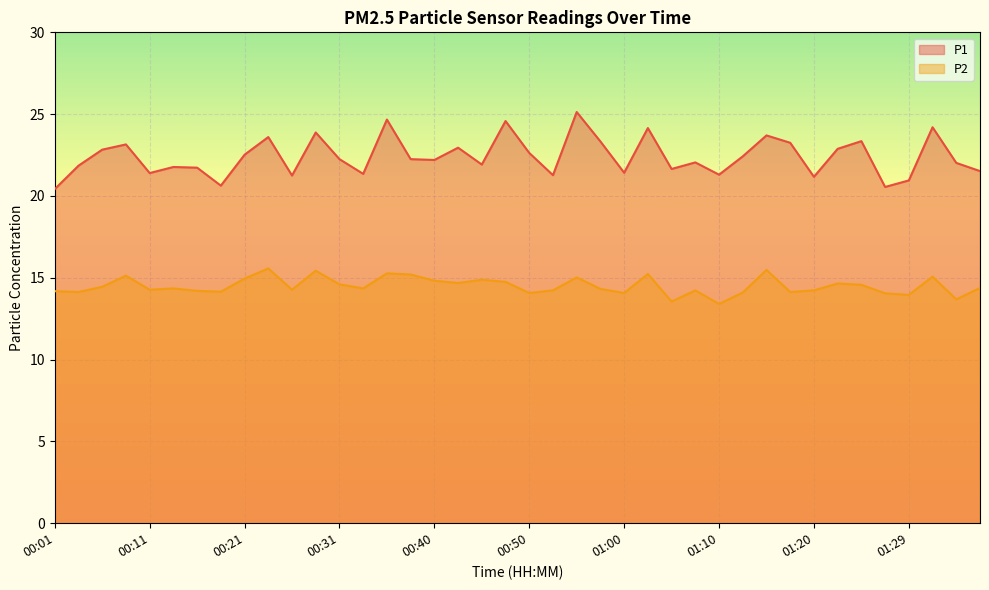

What is the value of the P2 point at the 36th from the left?

14.1